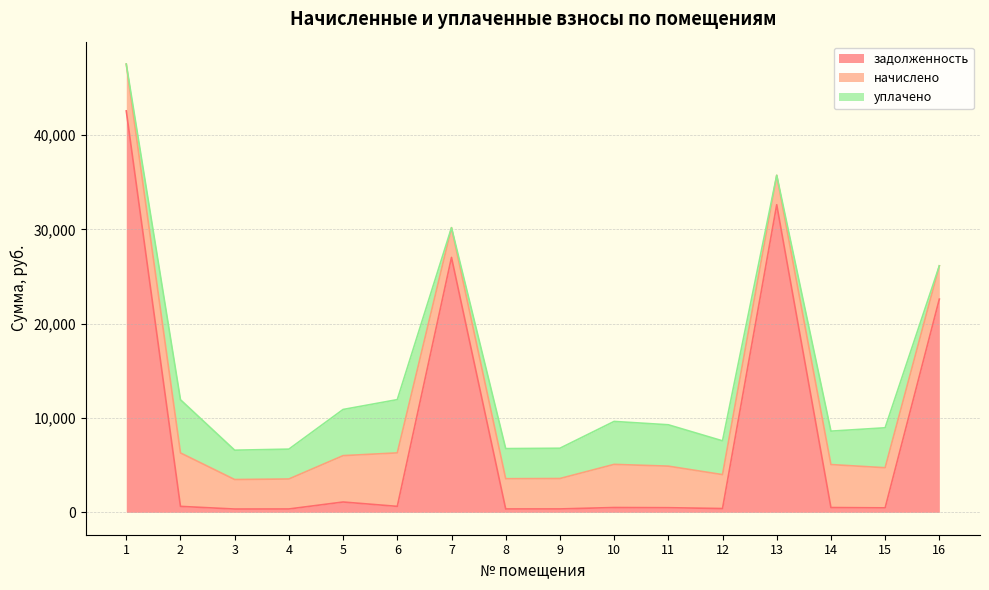

Which series has the largest range (max minus min)?

задолженность